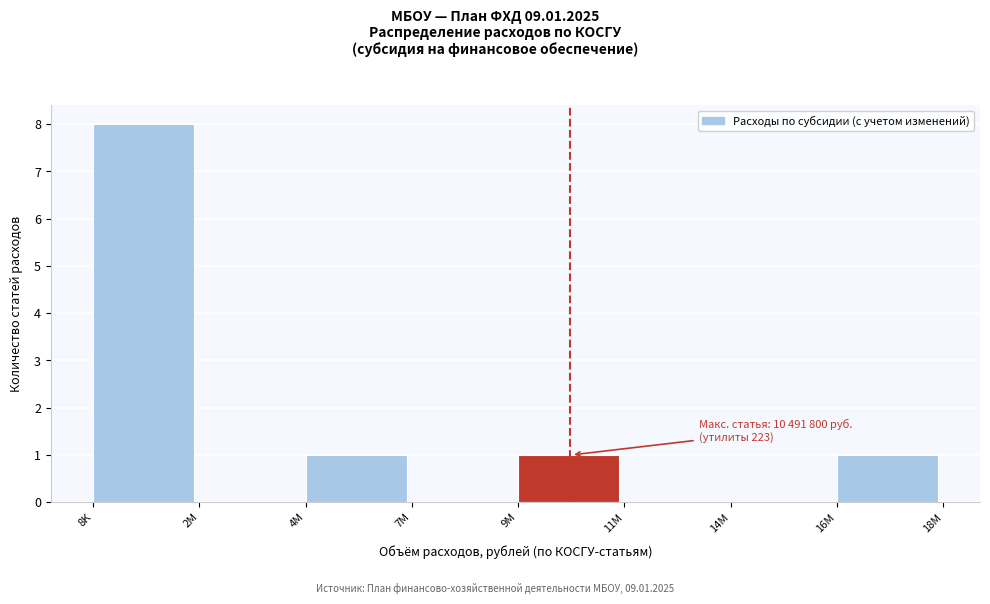

Reading left to right, extract all data points from this chart.

8K=8	2M=0	4M=1	7M=0	9M=1	11M=0	14M=0	16M=1